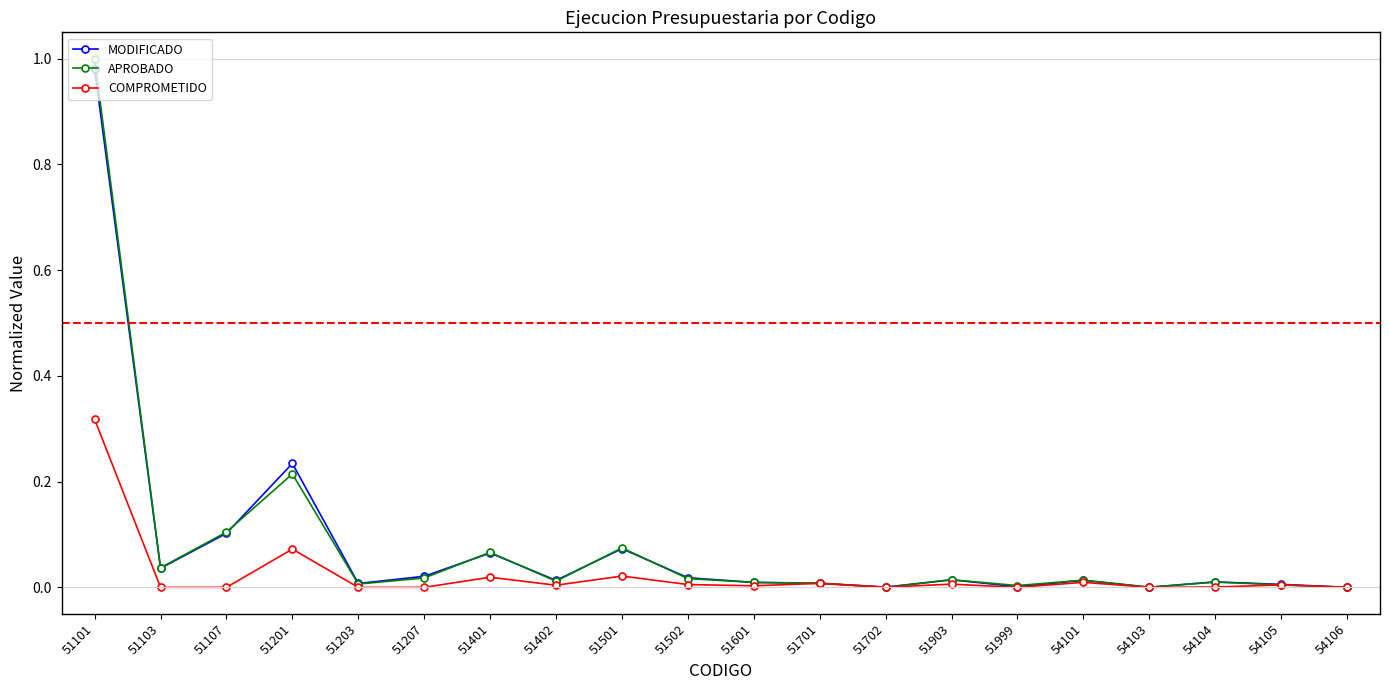

The MODIFICADO series shows 0.0 at 51207. True or false?

True